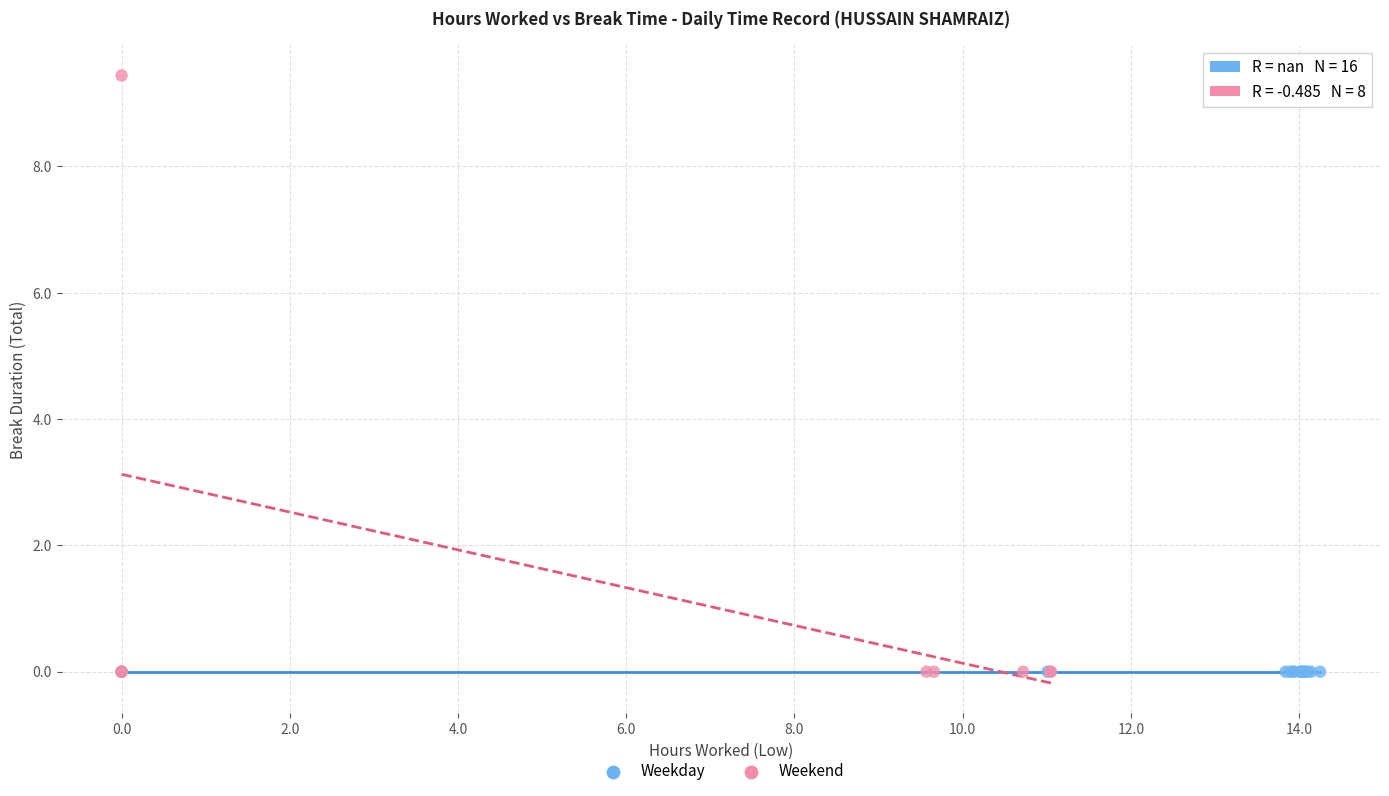

Which series contains the highest Y value?

Weekend